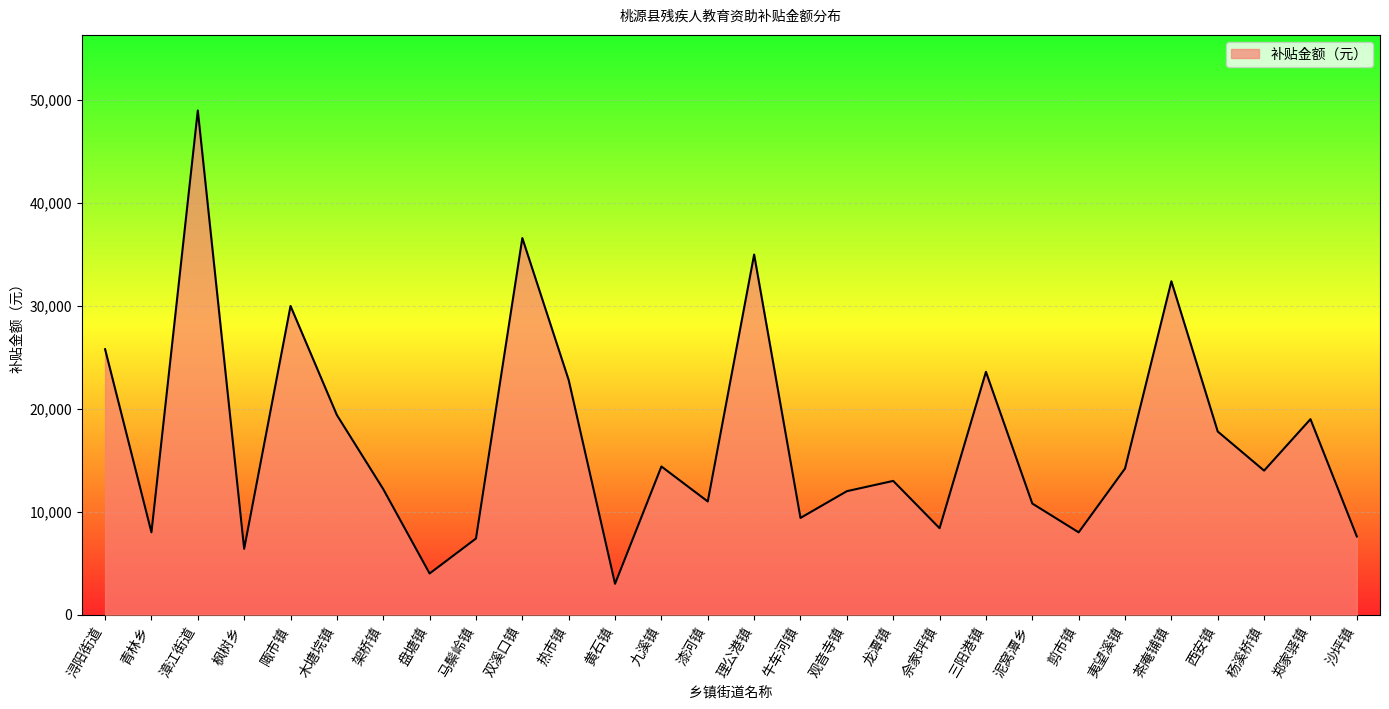

True or false: the data shows 8737 at 夷望溪镇.

False